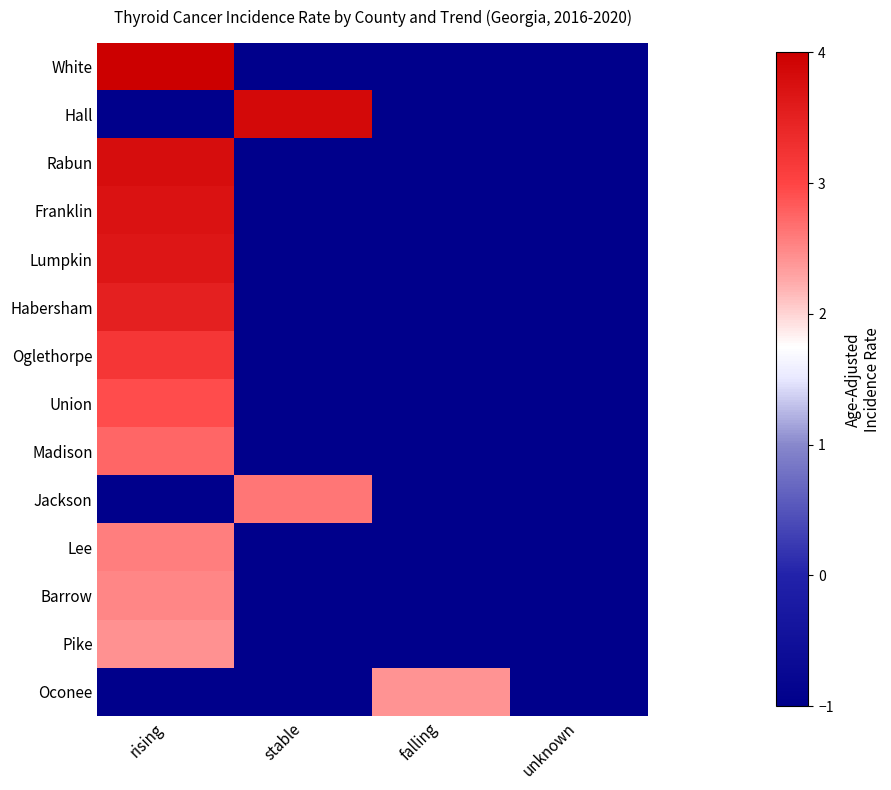

Rank the series by their maximum value, from lowest to highest.

Oconee, Pike, Barrow, Lee, Jackson, Madison, Union, Oglethorpe, Habersham, Lumpkin, Franklin, Rabun, Hall, White